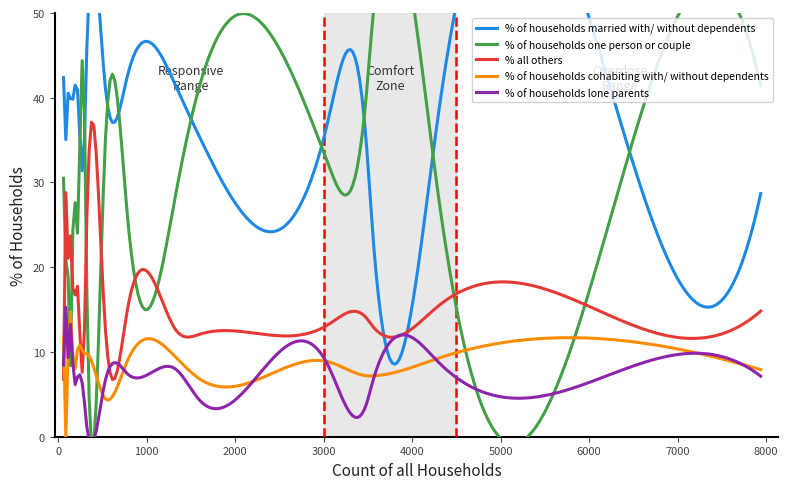

How many intersections are there between % all others and % of households lone parents?

2